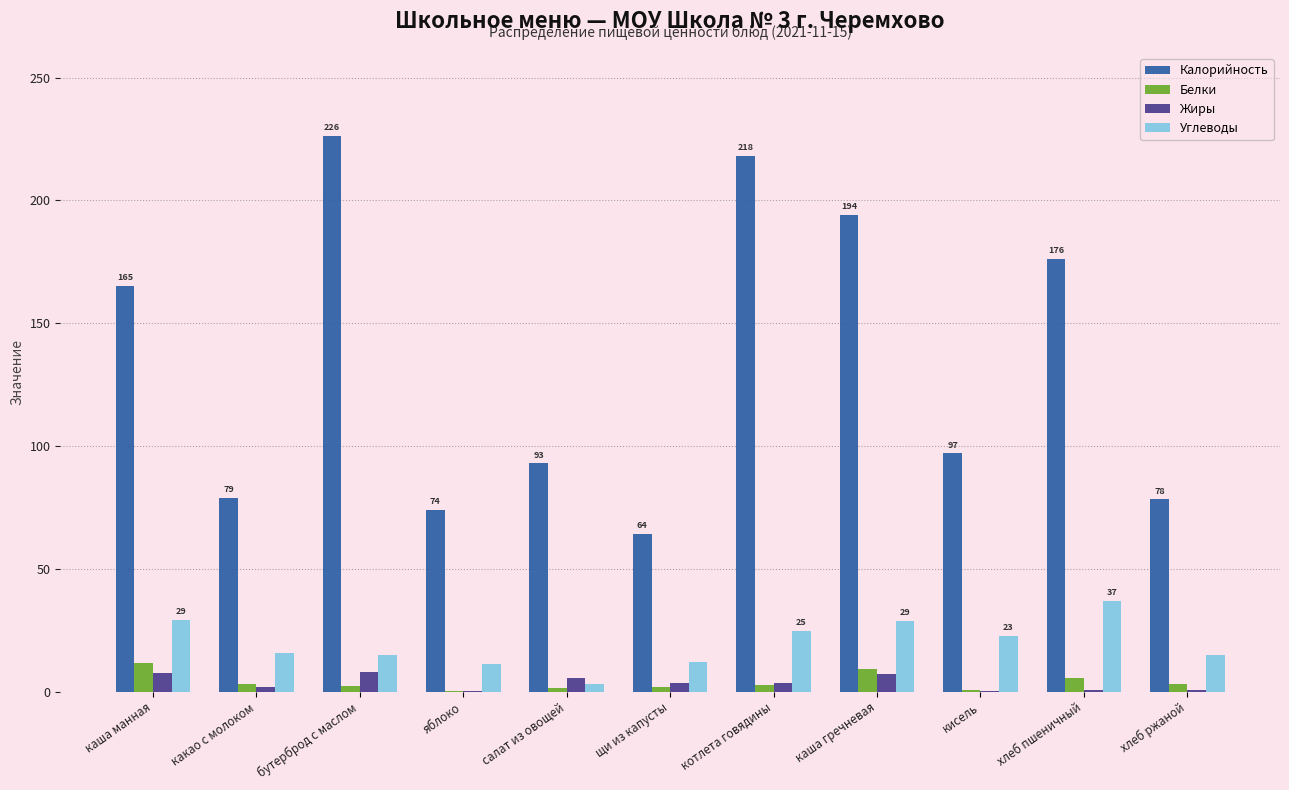

What is the sum of all Калорийность values?

1465.8